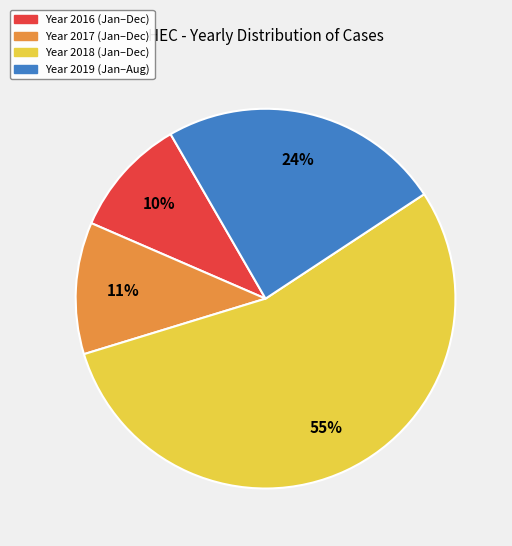

To the nearest percent, what is the difference between the Year 2017 (Jan–Dec) and Year 2016 (Jan–Dec) slice percentages?

1%